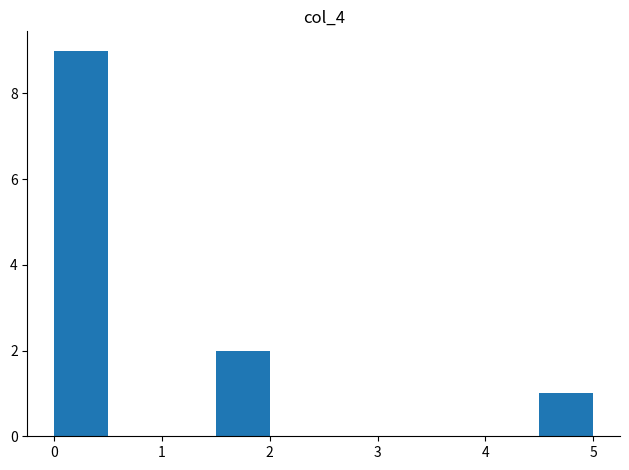

Reading left to right, transcribe this chart: for each bar, give the range it covers on the x-axis and its height. Neither the bar edges nor the heights are printed on the chart, so give them approximately, as read against the axes.

0.0 to 0.5: 9
0.5 to 1.0: 0
1.0 to 1.5: 0
1.5 to 2.0: 2
2.0 to 2.5: 0
2.5 to 3.0: 0
3.0 to 3.5: 0
3.5 to 4.0: 0
4.0 to 4.5: 0
4.5 to 5.0: 1